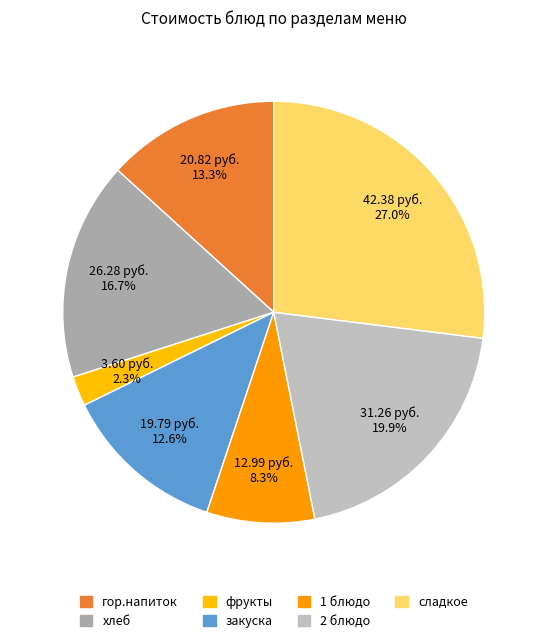

What is the largest slice in the pie chart?

сладкое